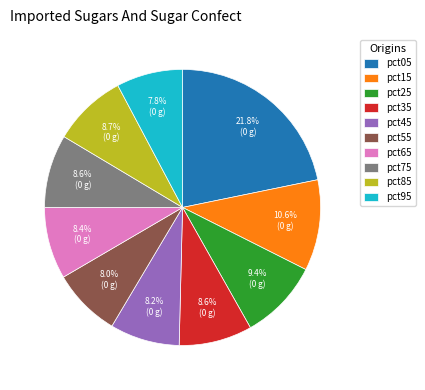

Does pct05 represent more than half of the total?

No